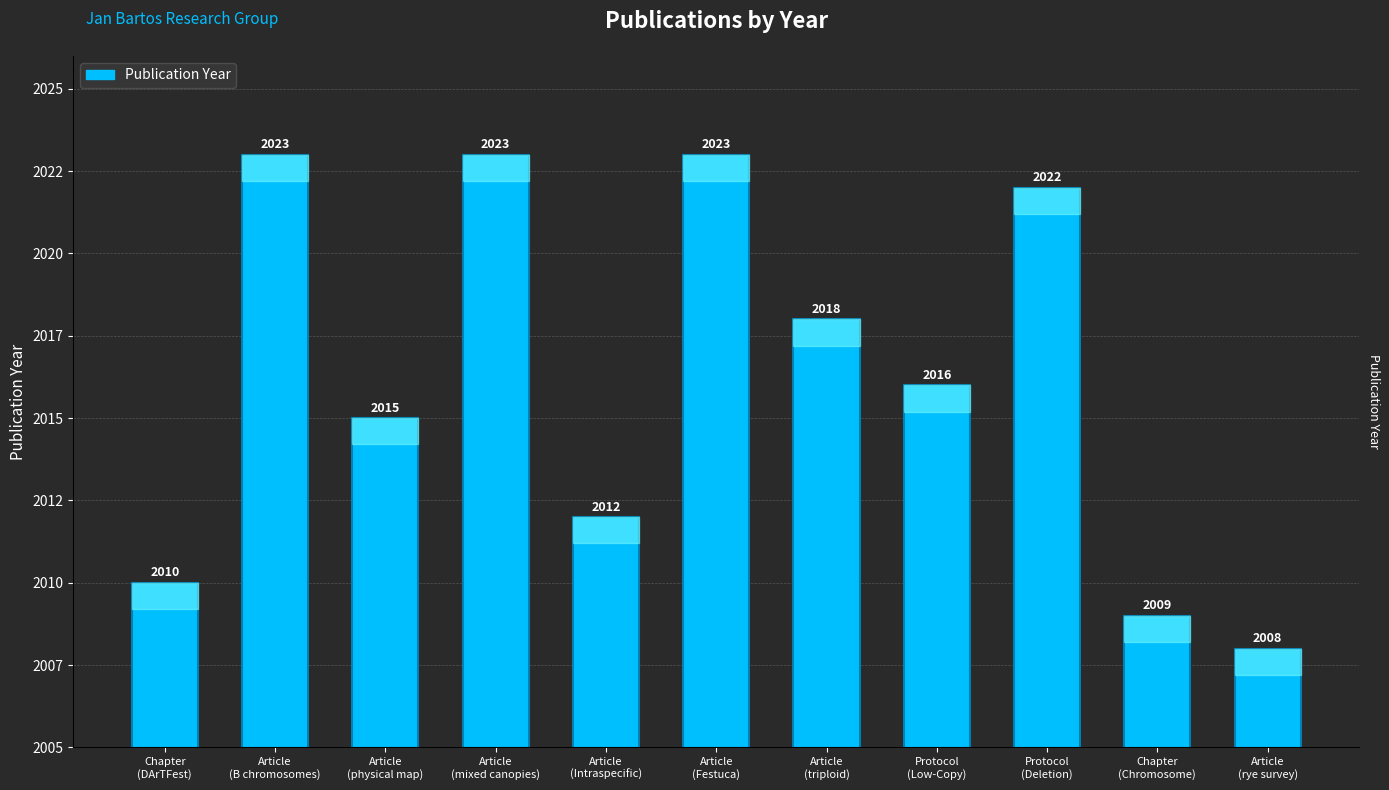

What is the greatest value displayed?

2023